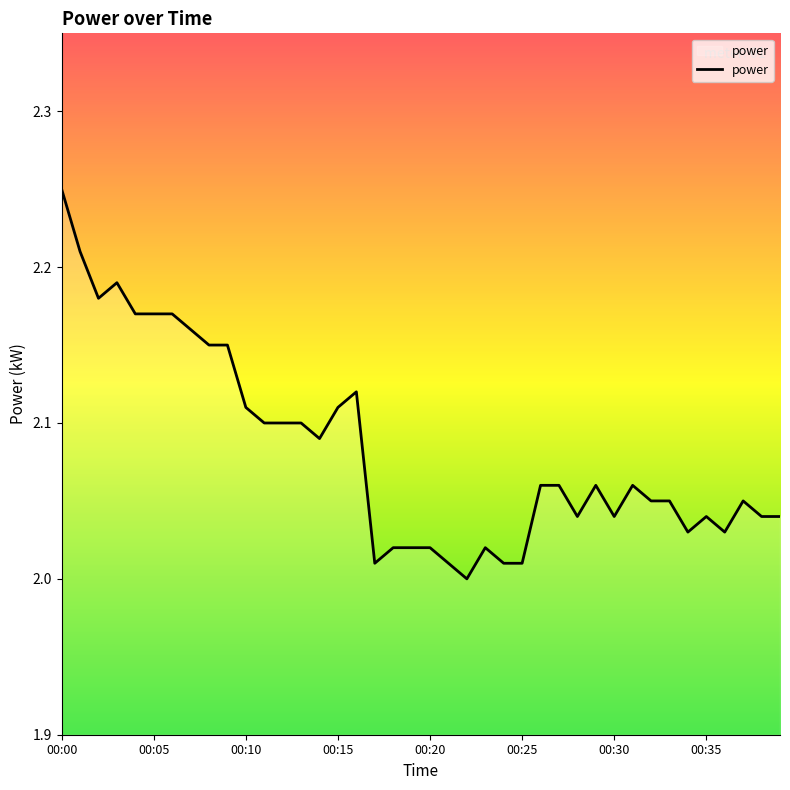

Which category has the lowest value across all series?

22